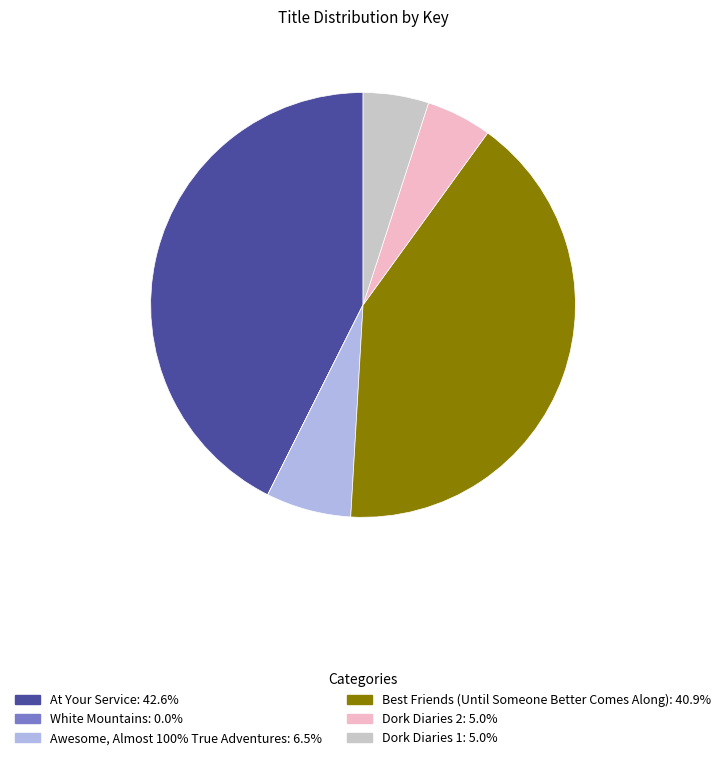

Which slice is the largest?

At Your Service